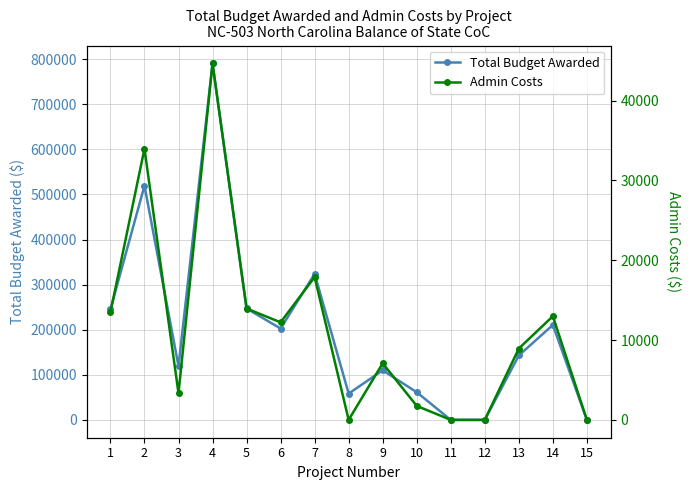

Where is Total Budget Awarded nearest to the value 395325?

7